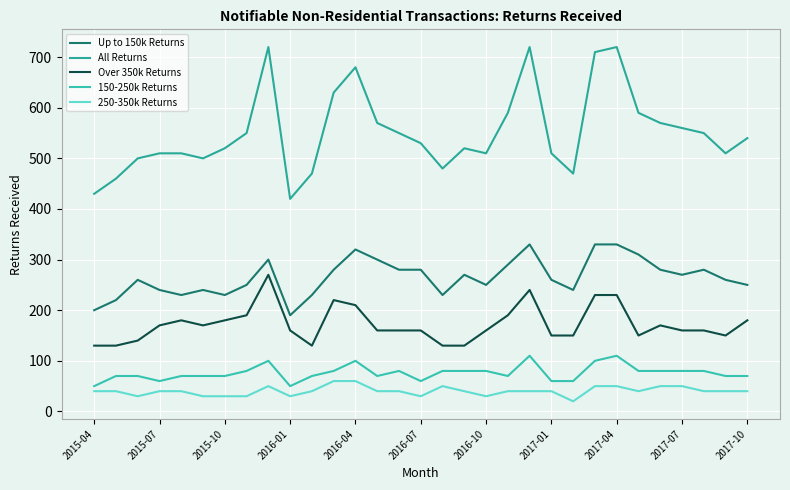

Reading right to left, transcribe all the data shown in this chart.

Up to 150k Returns: 250	260	280	270	280	310	330	330	240	260	330	290	250	270	230	280	280	300	320	280	230	190	300	250	230	240	230	240	260	220	200
All Returns: 540	510	550	560	570	590	720	710	470	510	720	590	510	520	480	530	550	570	680	630	470	420	720	550	520	500	510	510	500	460	430
Over 350k Returns: 180	150	160	160	170	150	230	230	150	150	240	190	160	130	130	160	160	160	210	220	130	160	270	190	180	170	180	170	140	130	130
150-250k Returns: 70	70	80	80	80	80	110	100	60	60	110	70	80	80	80	60	80	70	100	80	70	50	100	80	70	70	70	60	70	70	50
250-350k Returns: 40	40	40	50	50	40	50	50	20	40	40	40	30	40	50	30	40	40	60	60	40	30	50	30	30	30	40	40	30	40	40